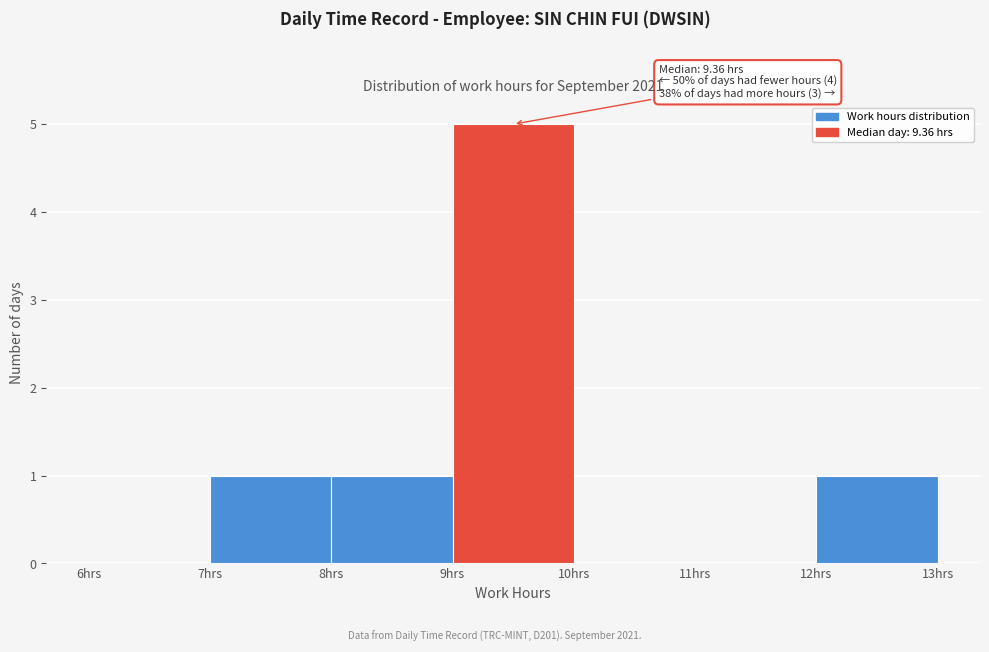

Which range on the x-axis has the tallest bar?

9 to 10